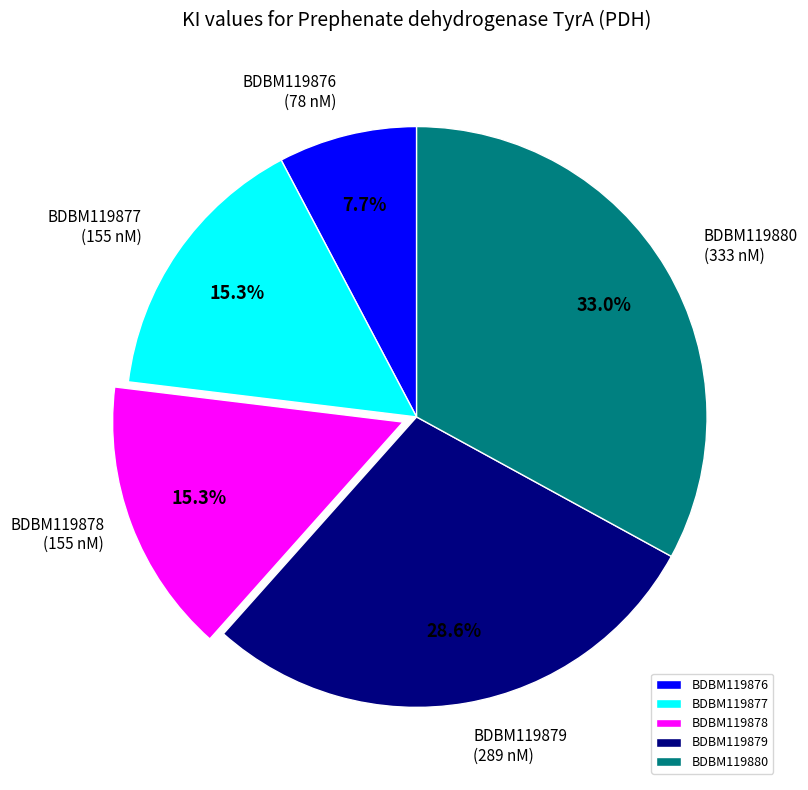

What percentage is NOT represented by BDBM119878?

84.7%